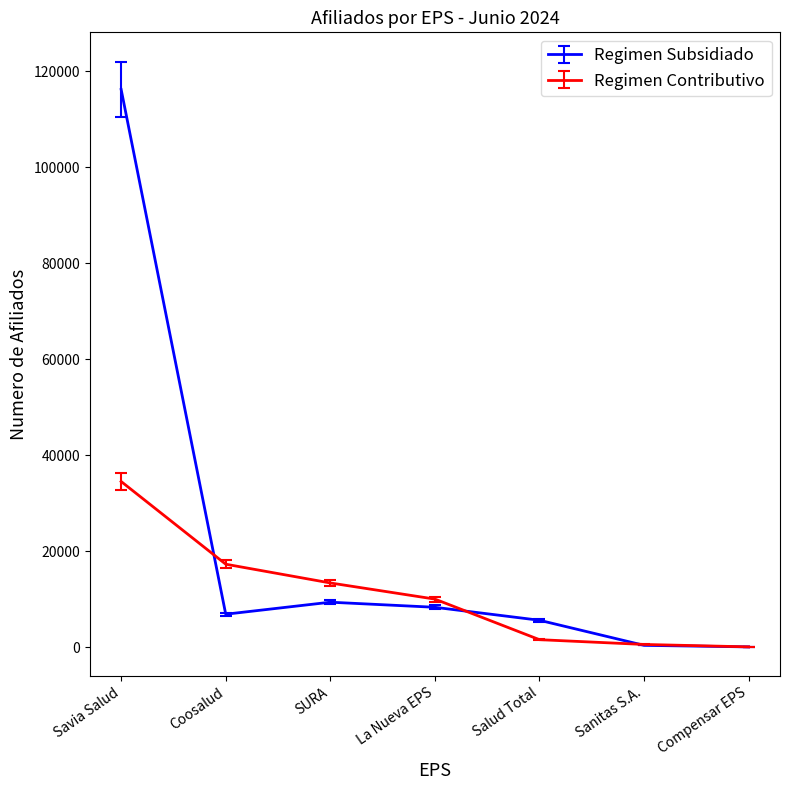

How many distinct data groups are displayed?

2